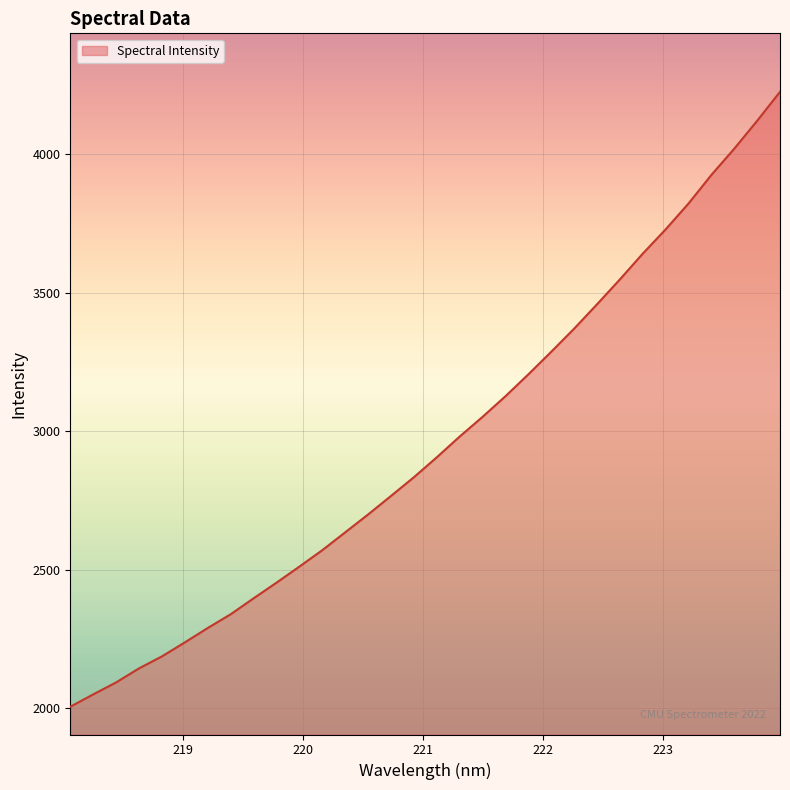

What is the smallest value displayed?

2005.4